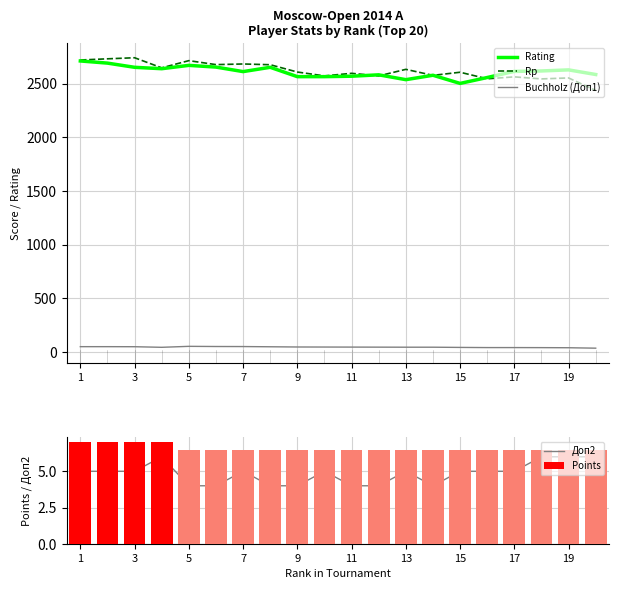

What is the difference between the maximum and second lowest values in the Rp series?

197.0